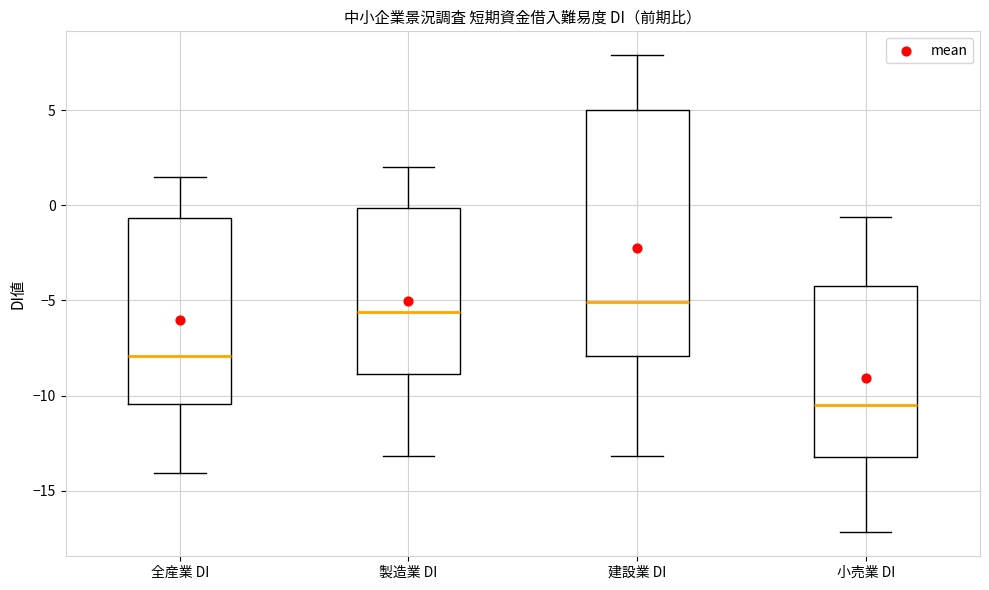

Which box's median line is the lowest?

小売業 DI